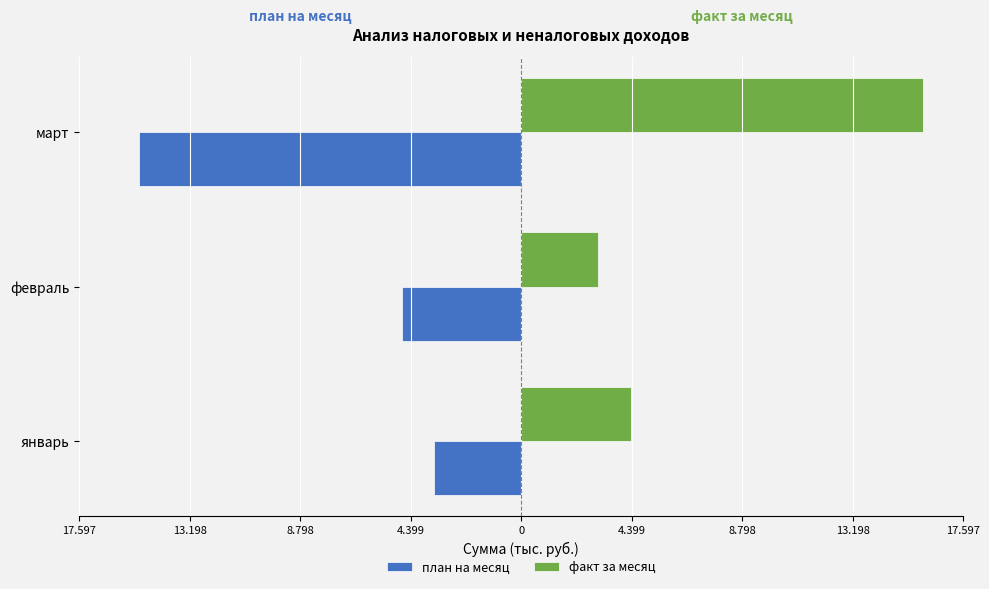

Rank the series by their average value, from lowest to highest.

план на месяц, факт за месяц